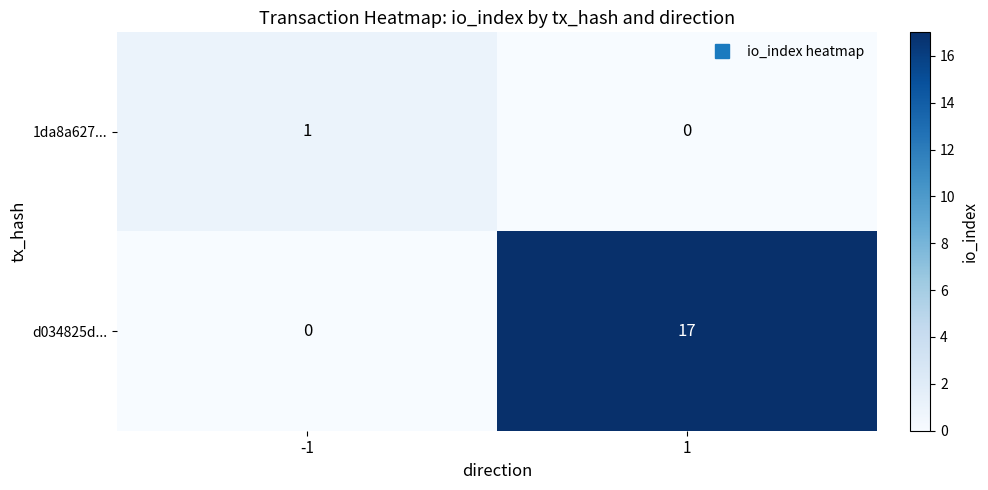

What is the total value across all series at -1?

1